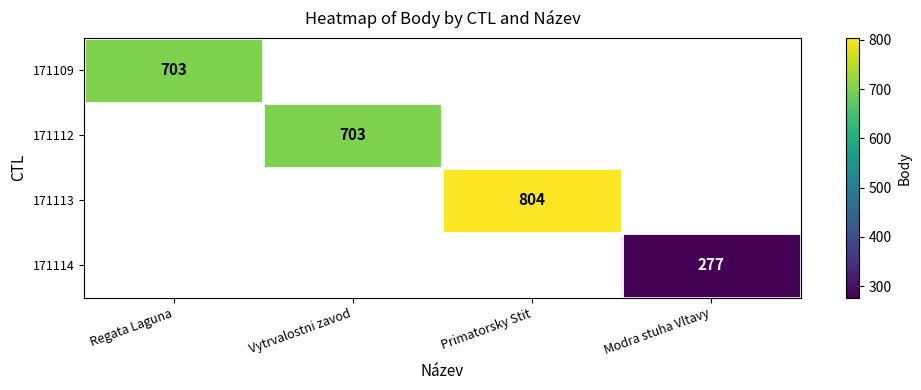

The value of 171109 at Regata Laguna is 414. True or false?

False